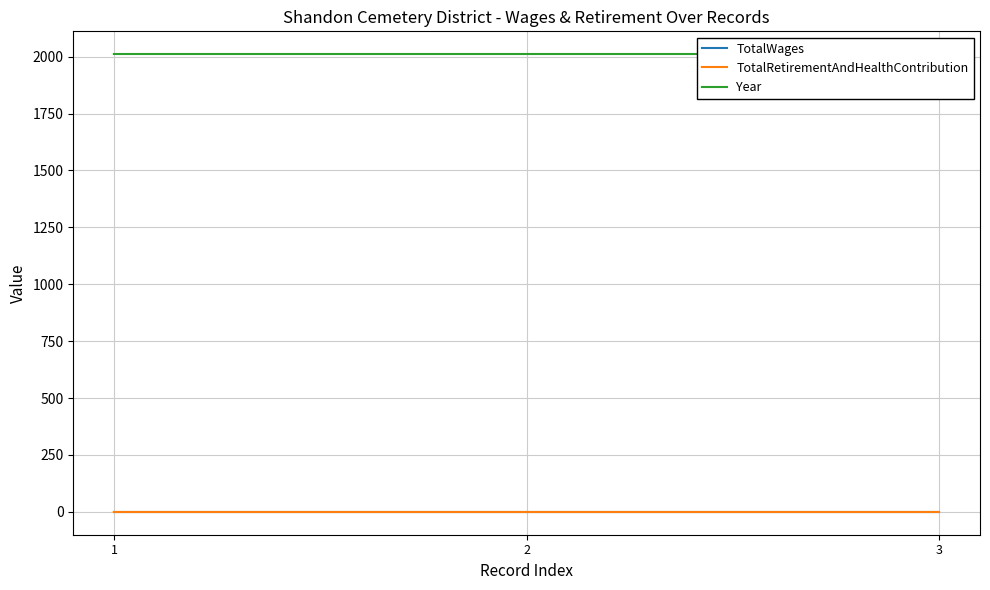

At 3, list the series in order from largest to smallest.

Year, TotalWages, TotalRetirementAndHealthContribution